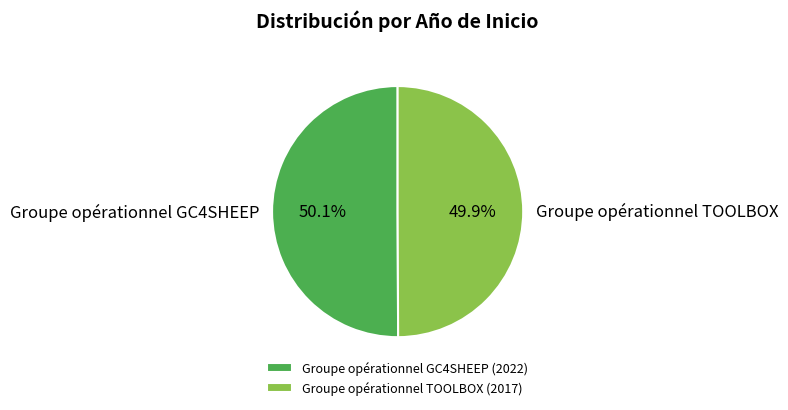

What is the ratio of the value at Groupe opérationnel TOOLBOX to the value at Groupe opérationnel GC4SHEEP?

1.0